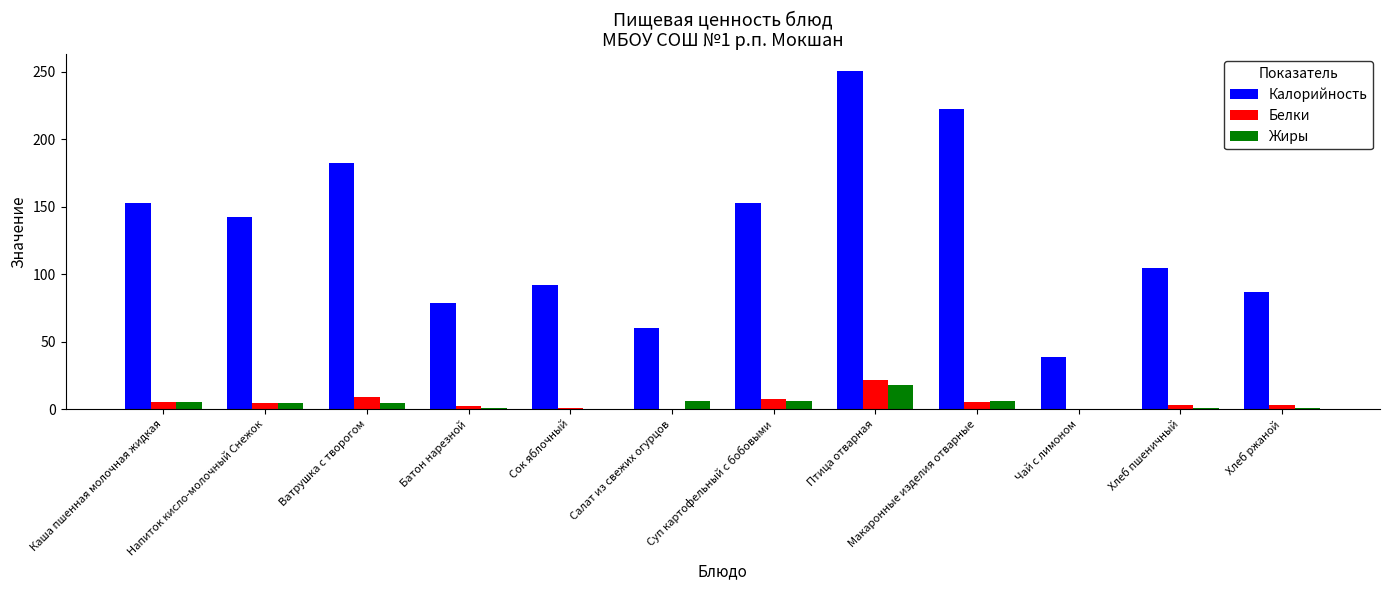

Is the value of Белки at Салат из свежих огурцов greater than the value of Калорийность at Чай с лимоном?

No